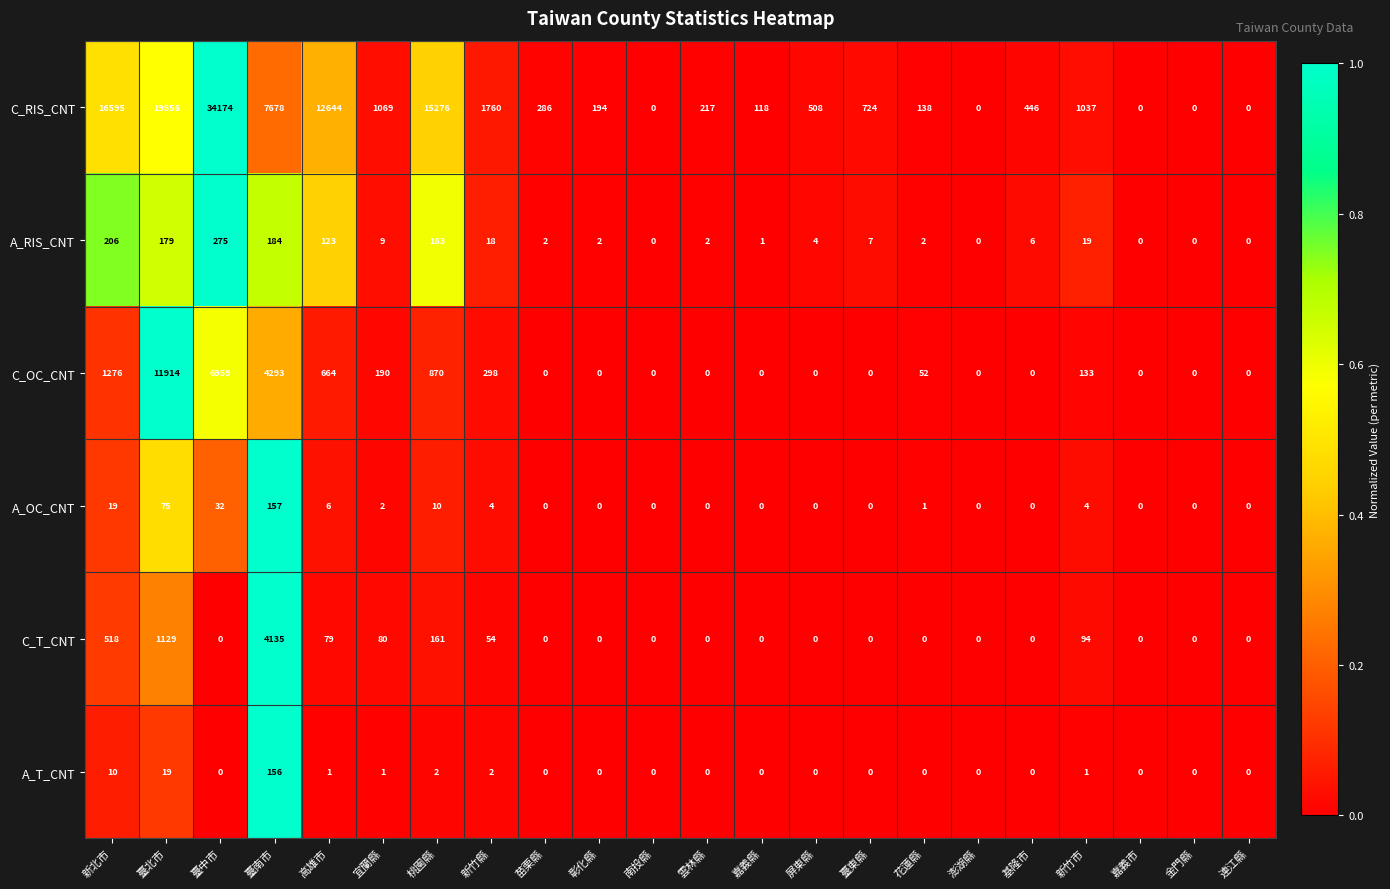

Between 臺中市 and 基隆市, which series saw the biggest shift?

C_RIS_CNT